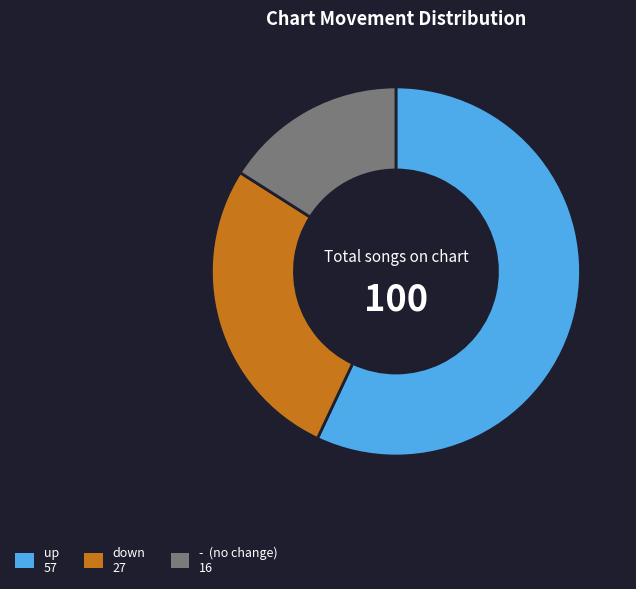

Which has a higher value, up or down?

up